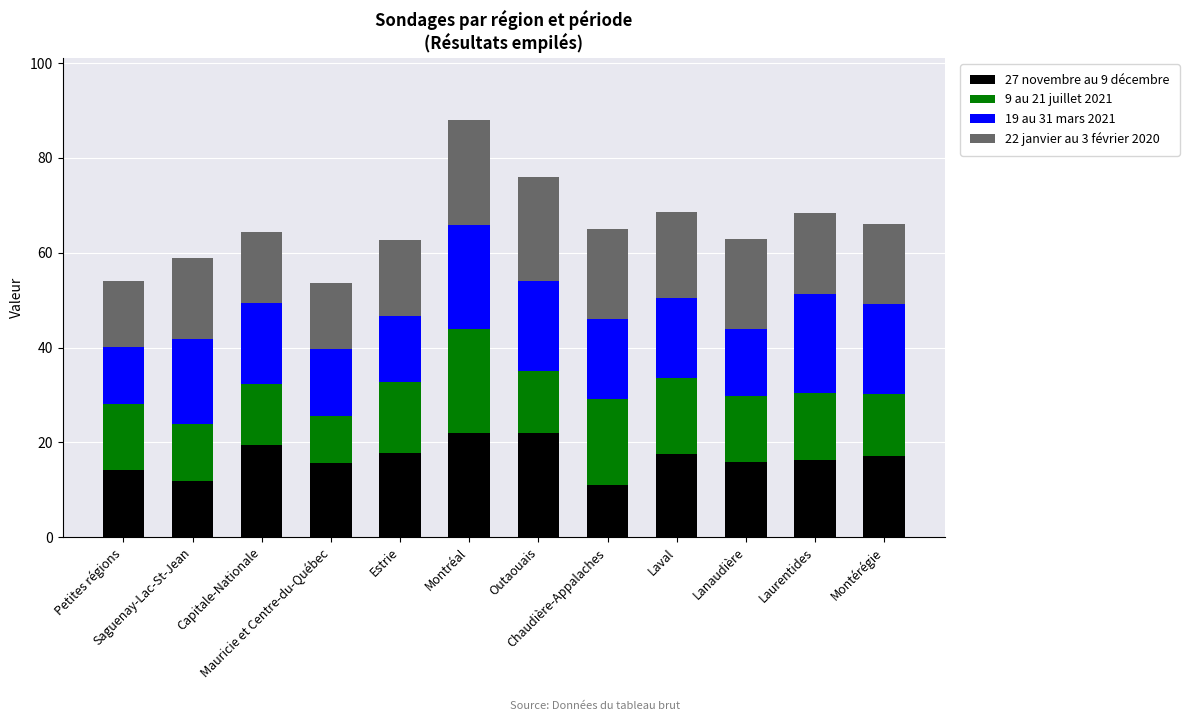

What is the highest value of the 27 novembre au 9 décembre series?

21.9